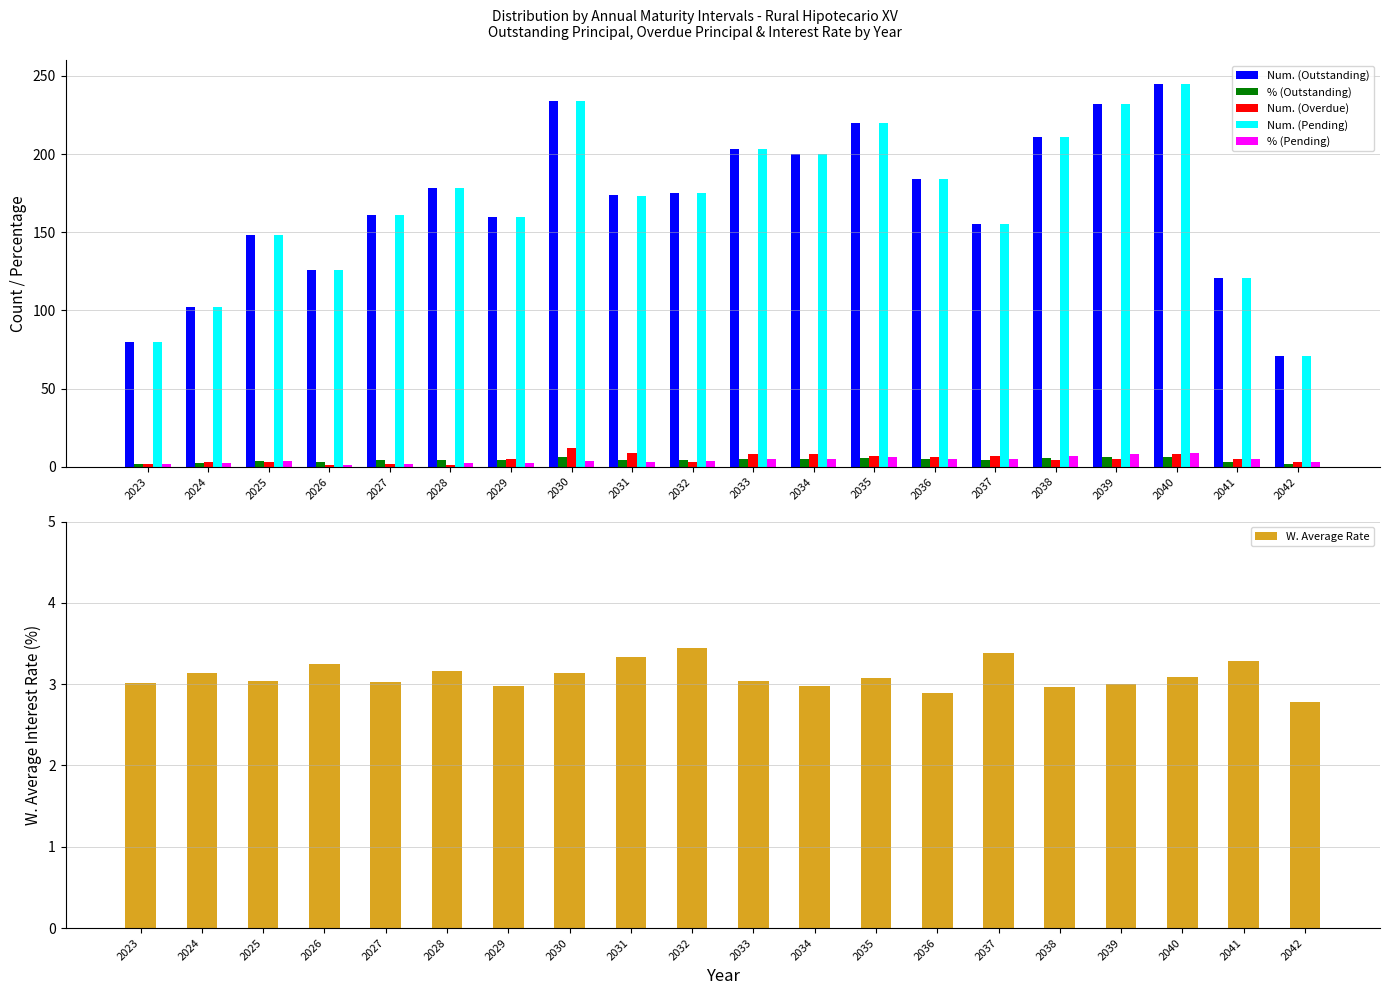

Between 2030 and 2037, which is larger?

2030